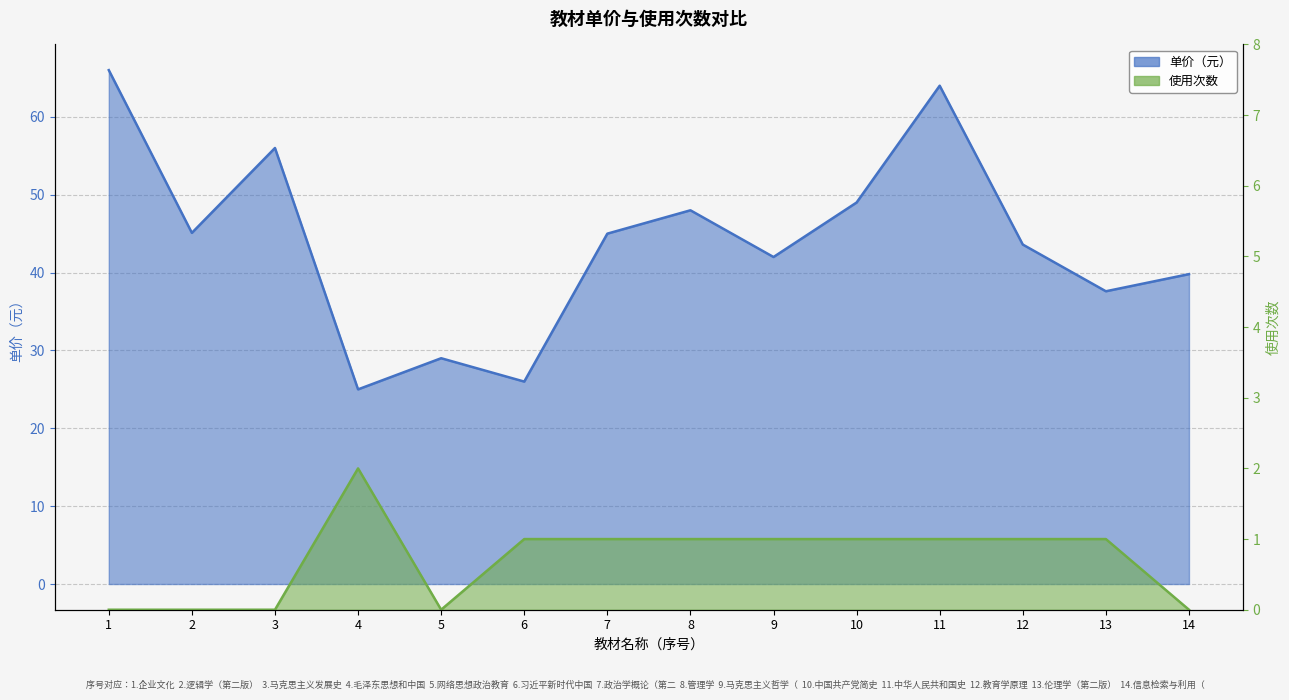

What is the average value of the 使用次数 series?

0.7